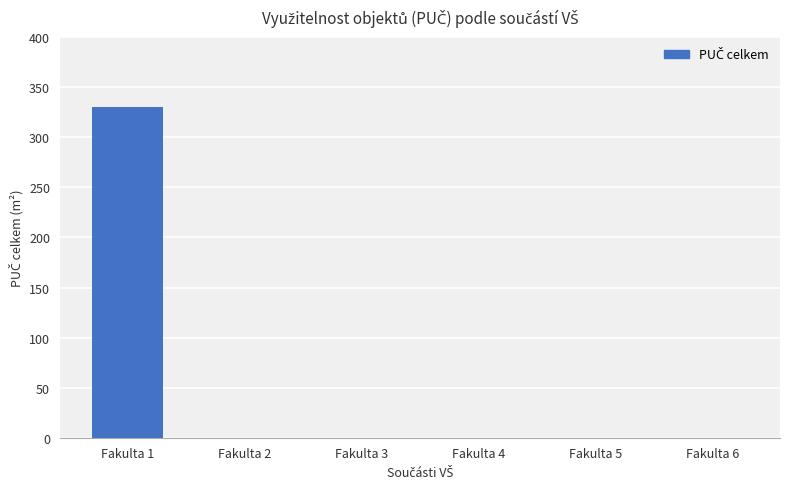

Reading left to right, extract all data points from this chart.

Fakulta 1=330	Fakulta 2=0	Fakulta 3=0	Fakulta 4=0	Fakulta 5=0	Fakulta 6=0